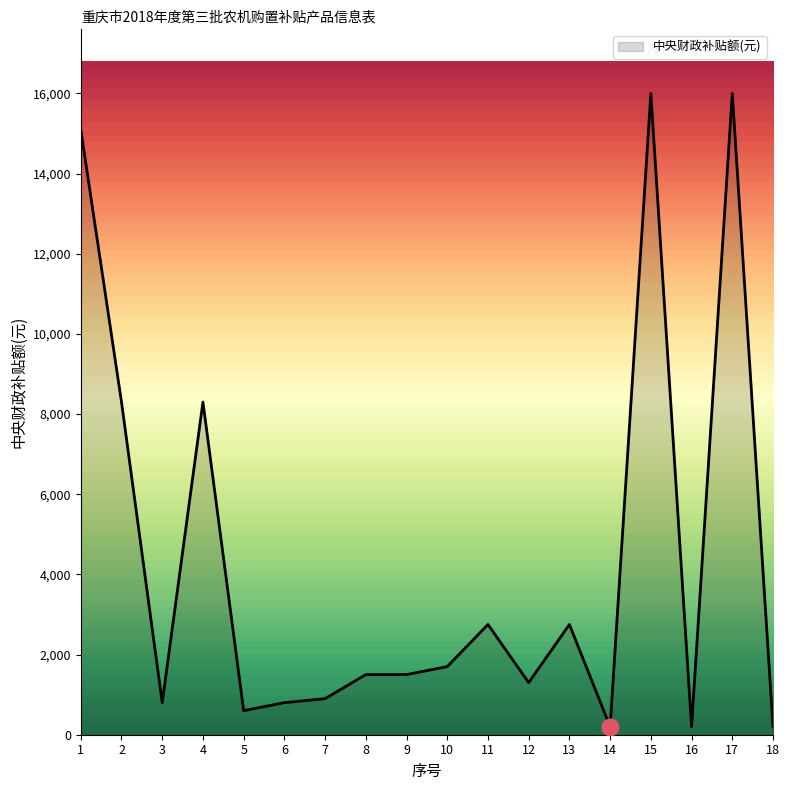

What is the greatest value displayed?

16000